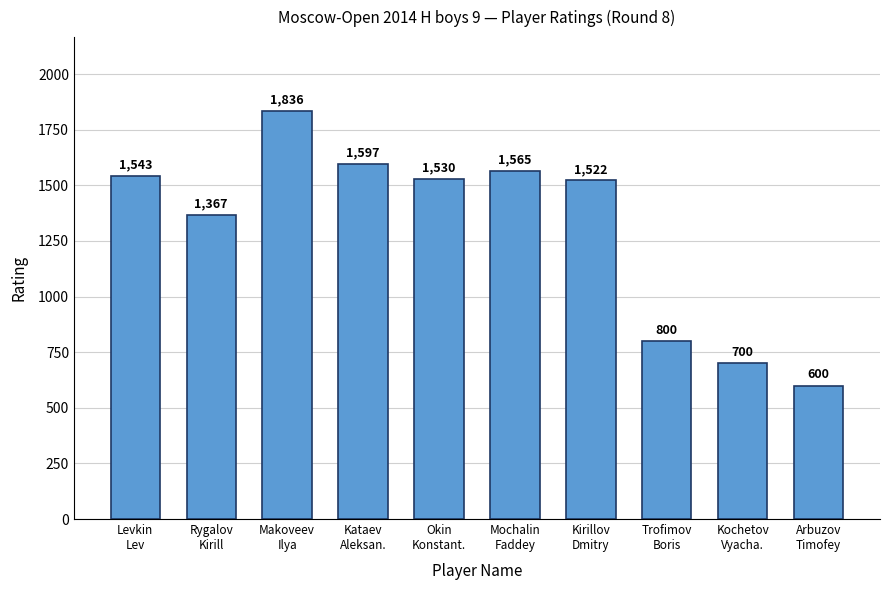

Where does the data first go above 1530?

Levkin
Lev